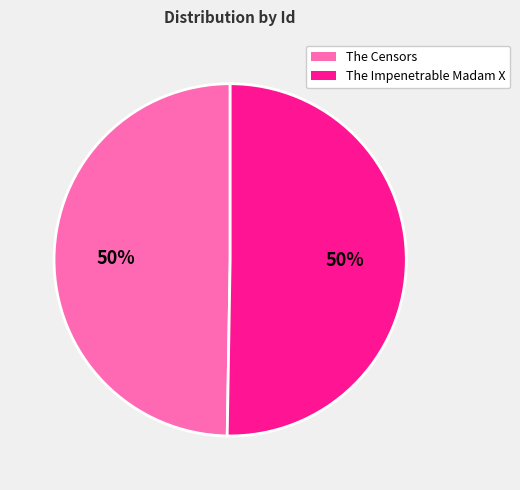

Do The Censors and The Impenetrable Madam X together represent more than half of the pie?

Yes